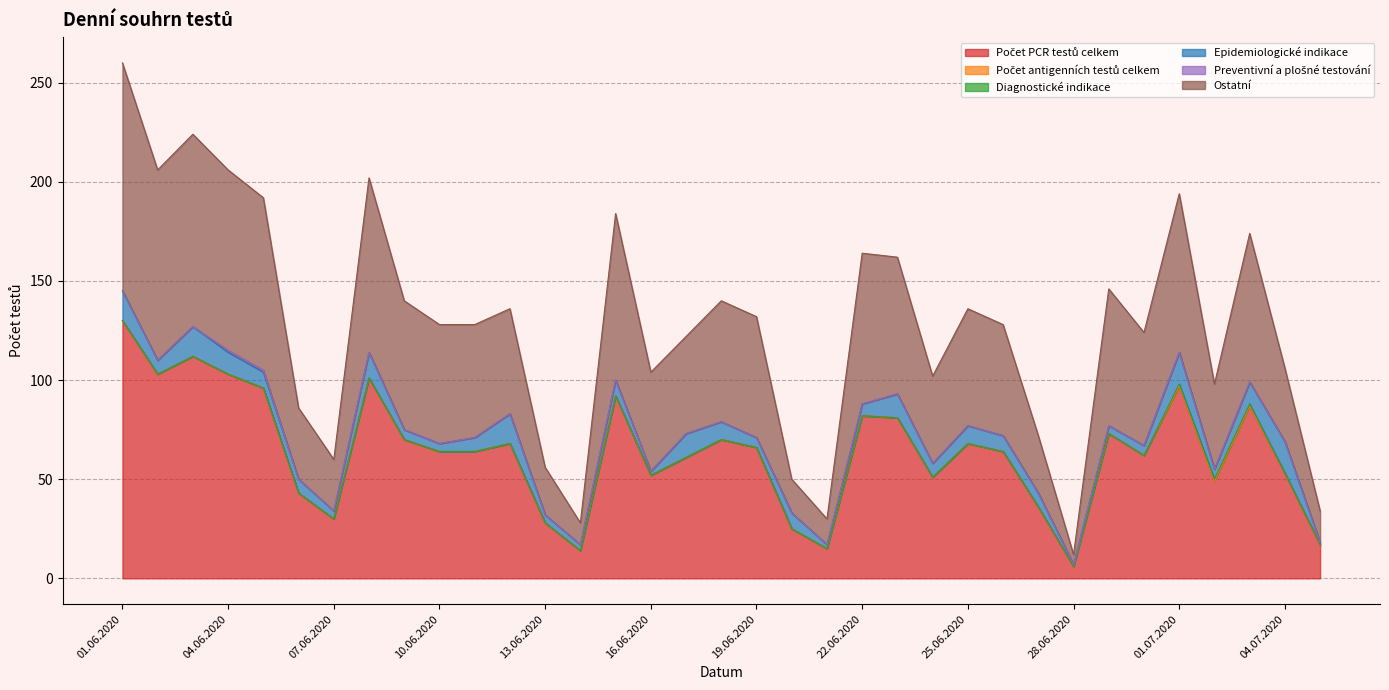

What position from the right is 04.06.2020?

32